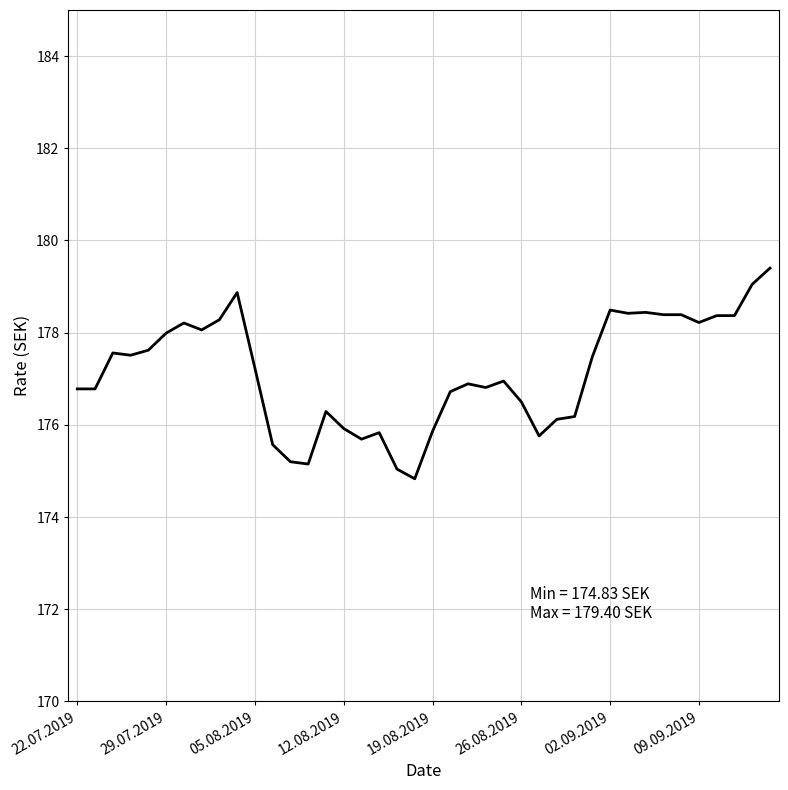

How many lines are shown in the chart?

1